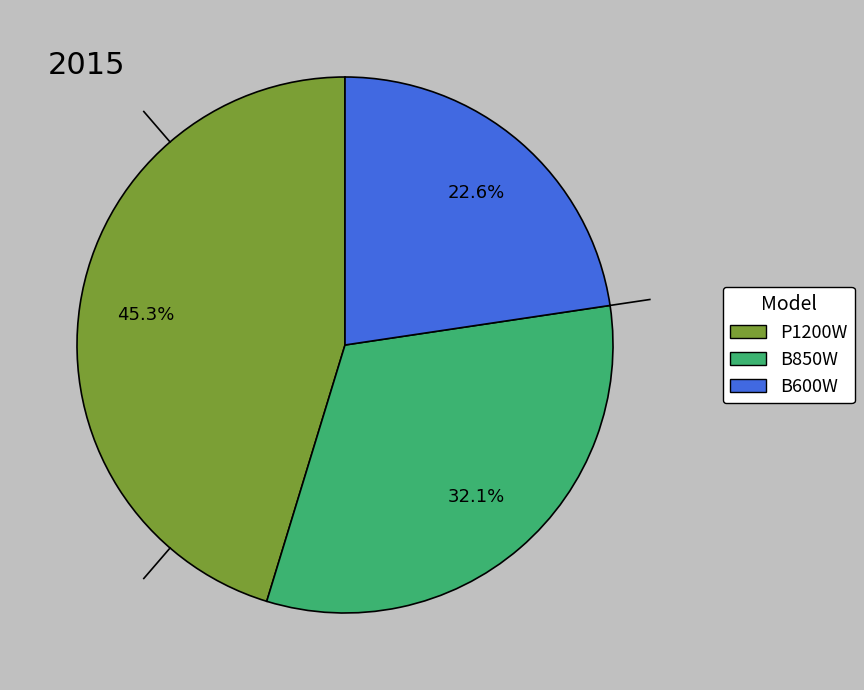

Rank the categories by value from highest to lowest.

P1200W, B850W, B600W